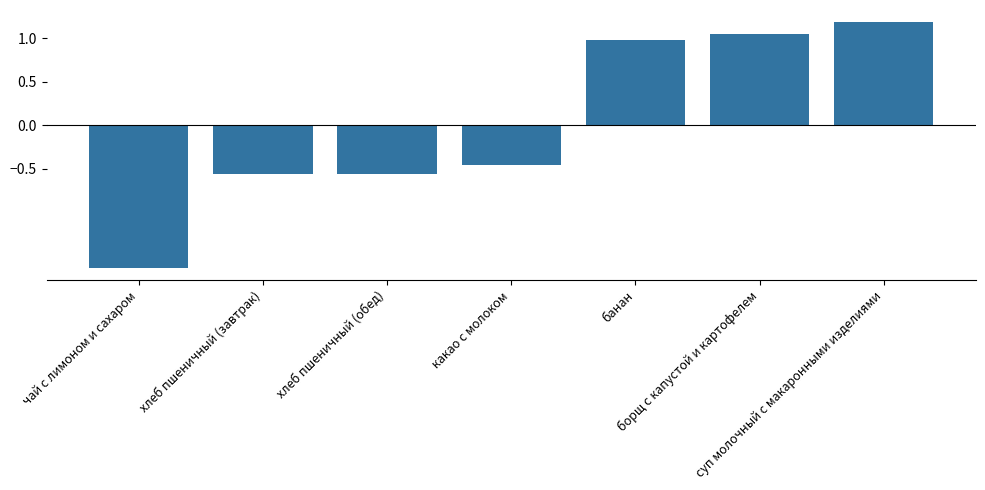

Which category has the lowest value across all series?

чай с лимоном и сахаром